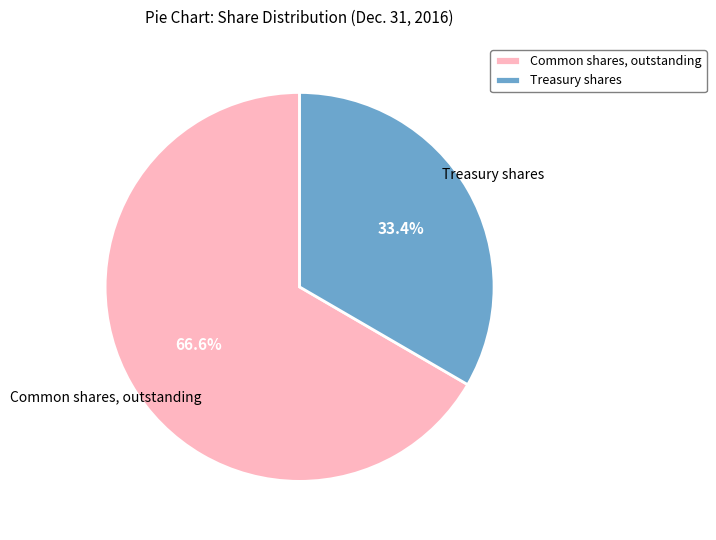

Which has a higher value, Treasury shares or Common shares, outstanding?

Common shares, outstanding